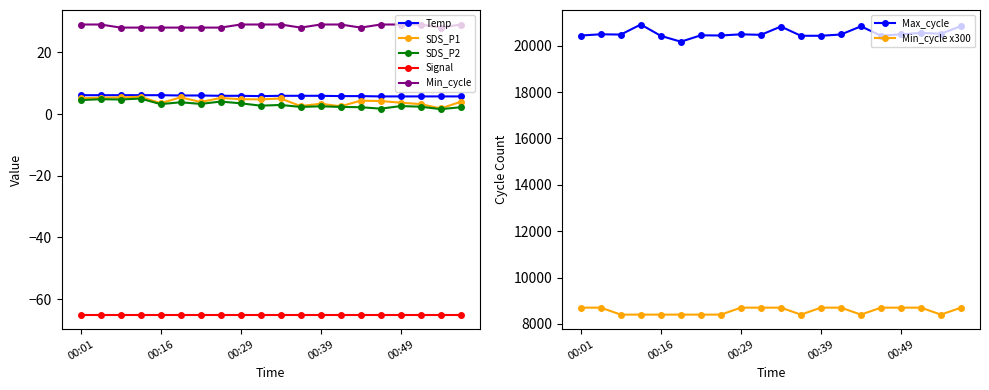

True or false: SDS_P2 and Signal cross at least once.

False